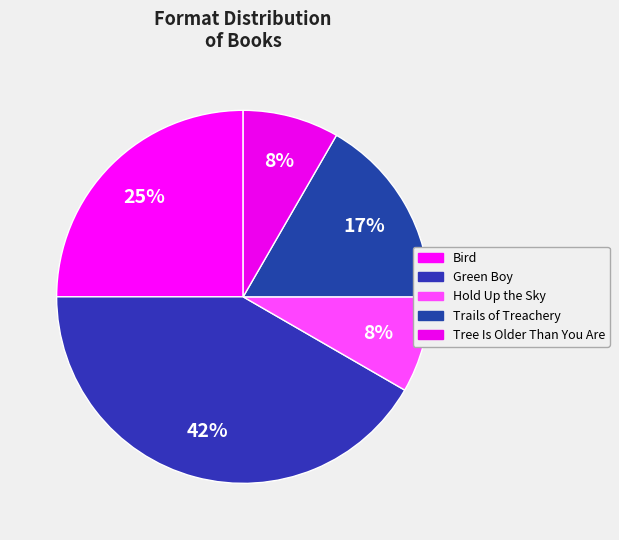

True or false: Tree Is Older Than You Are accounts for 17% of the total.

False